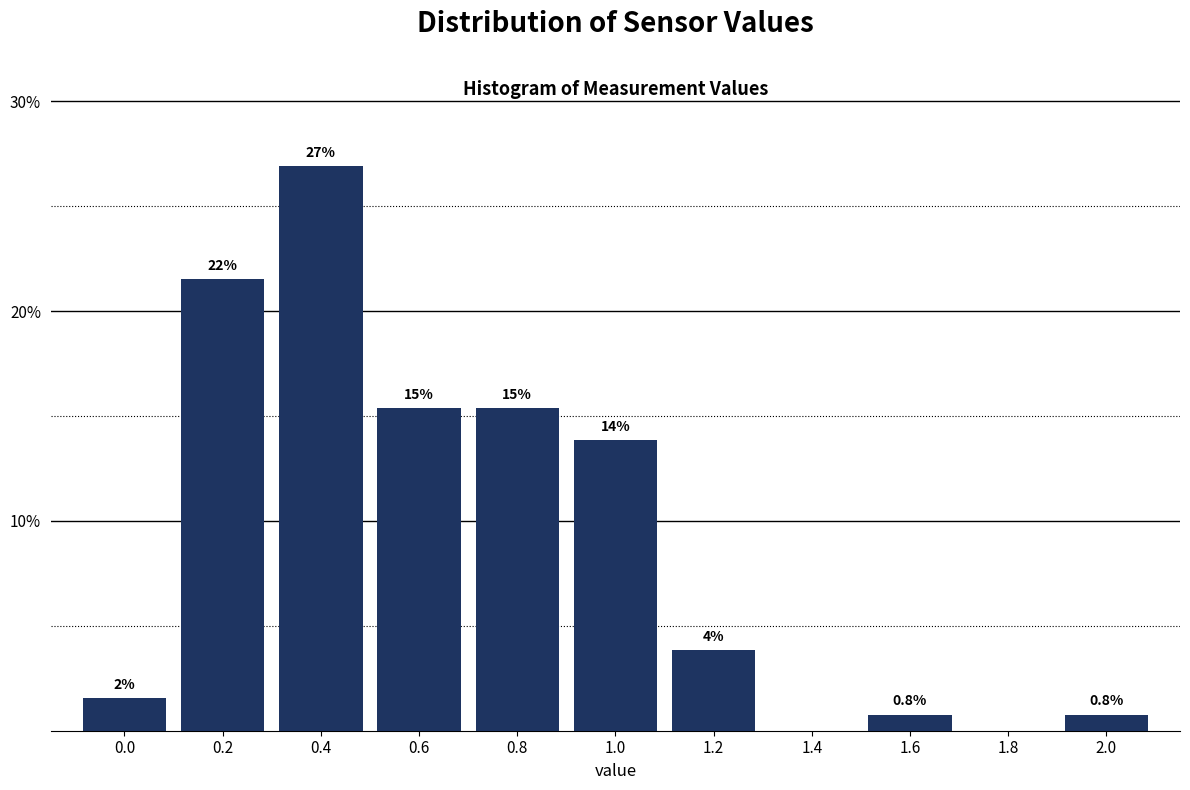

Are the bars horizontal?

No